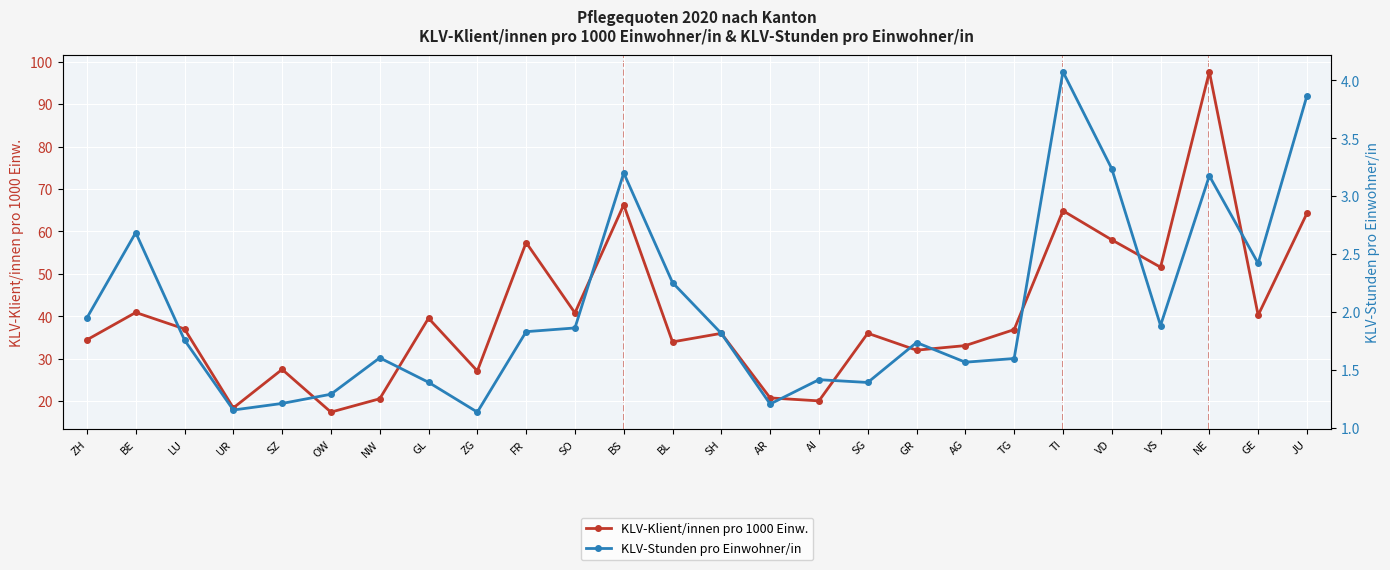

What is the label of the 23rd point from the left?

VS